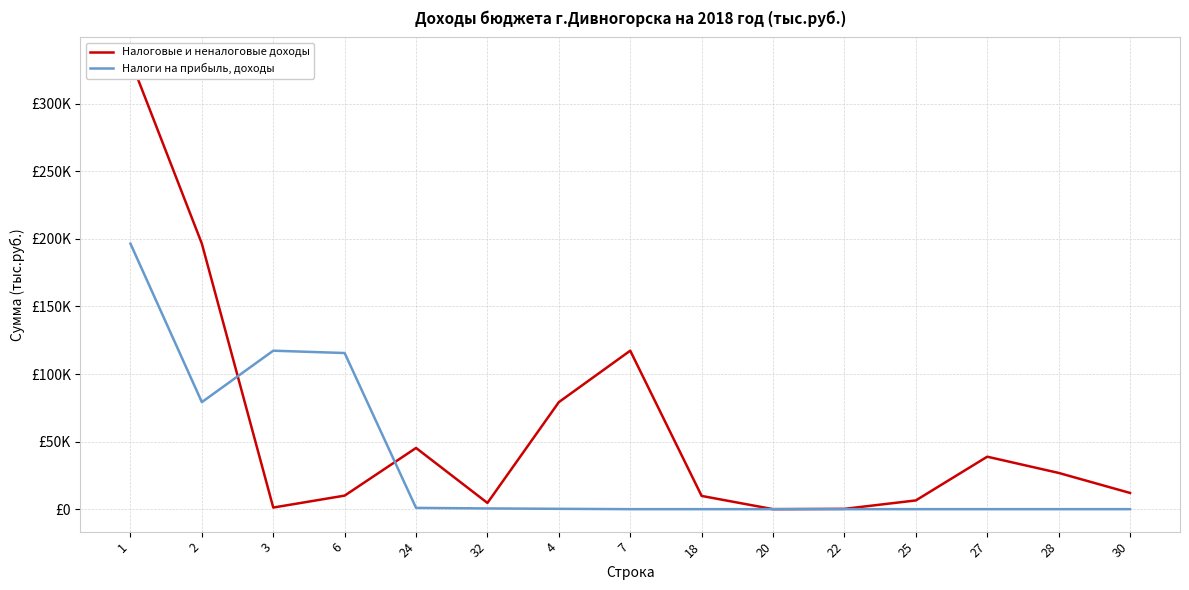

Where is Налоговые и неналоговые доходы nearest to the value 166265?

2